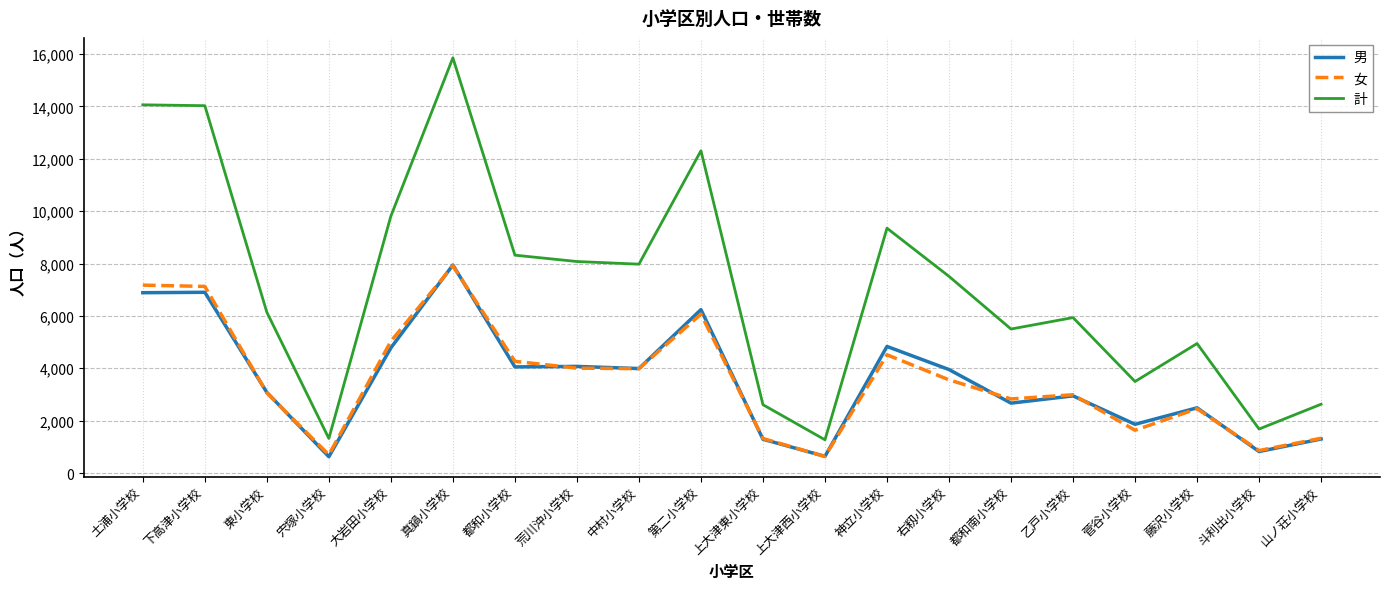

True or false: 女 has a value of 6151 at 荒川沖小学校.

False